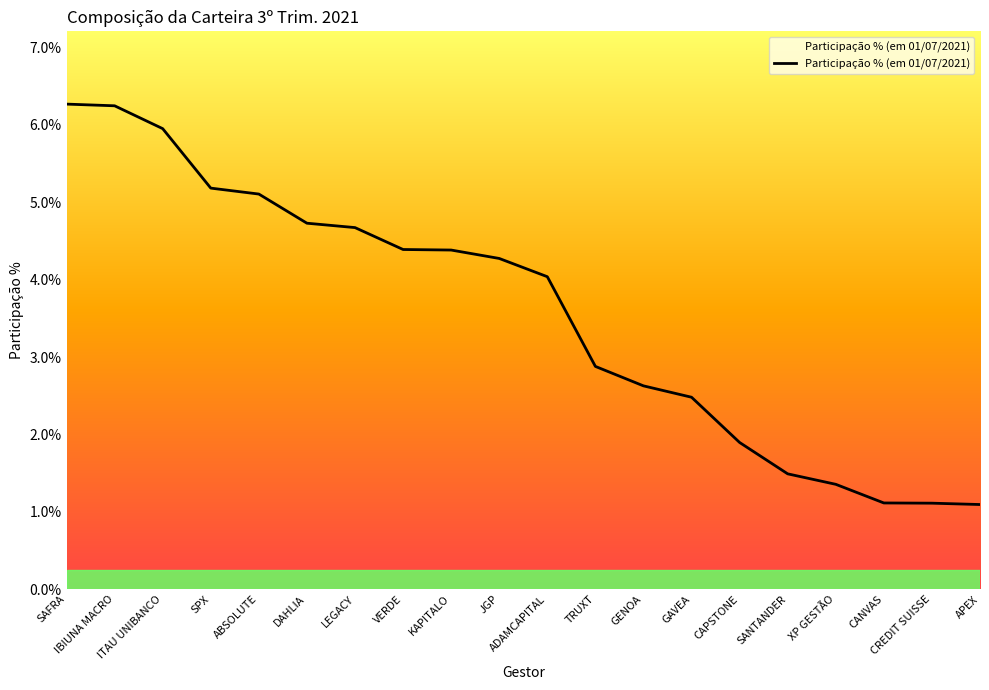

How many lines are shown in the chart?

1